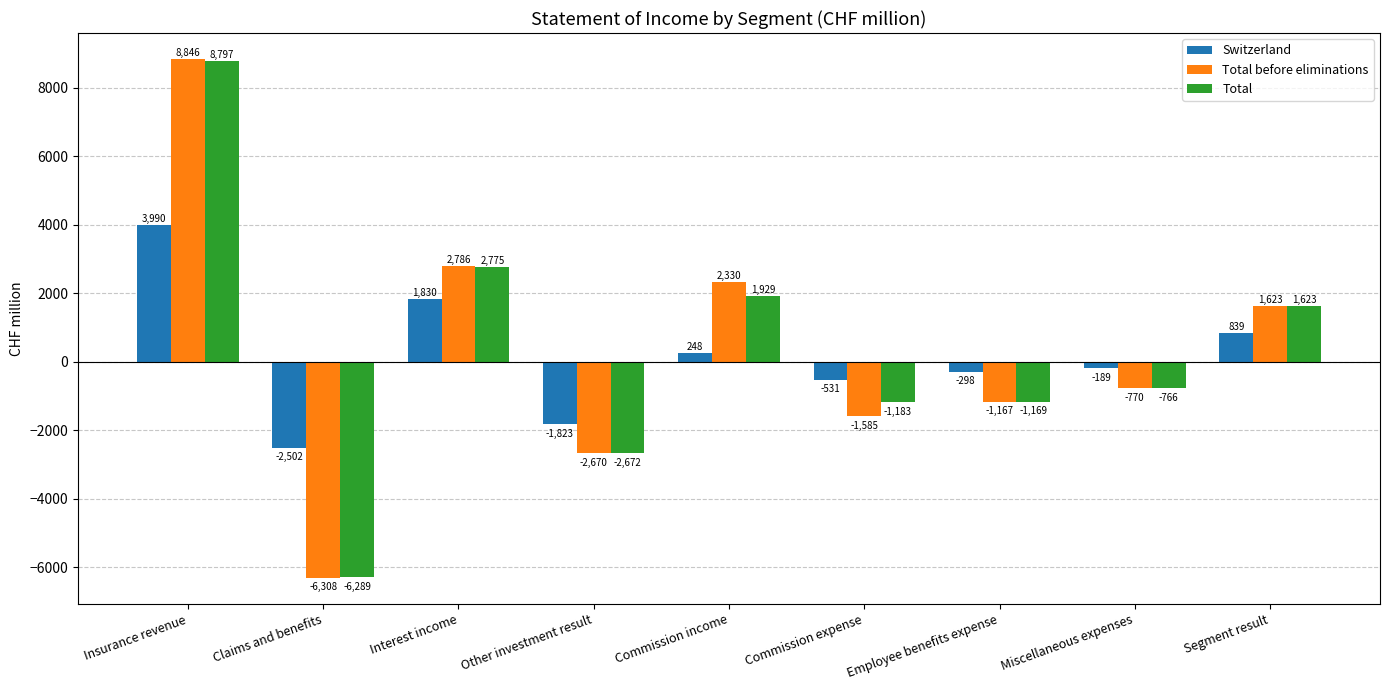

List the labels in order of Total before eliminations value, largest first.

Insurance revenue, Interest income, Commission income, Segment result, Miscellaneous expenses, Employee benefits expense, Commission expense, Other investment result, Claims and benefits